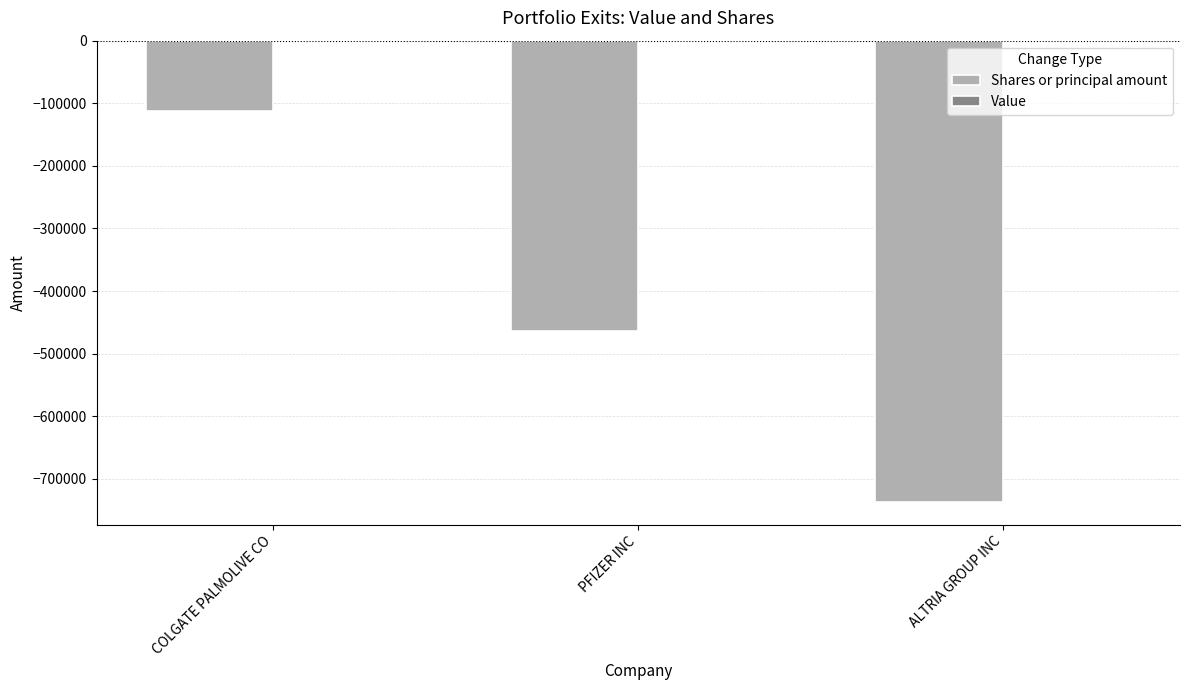

List the labels in order of value, largest first.

COLGATE PALMOLIVE CO, PFIZER INC, ALTRIA GROUP INC